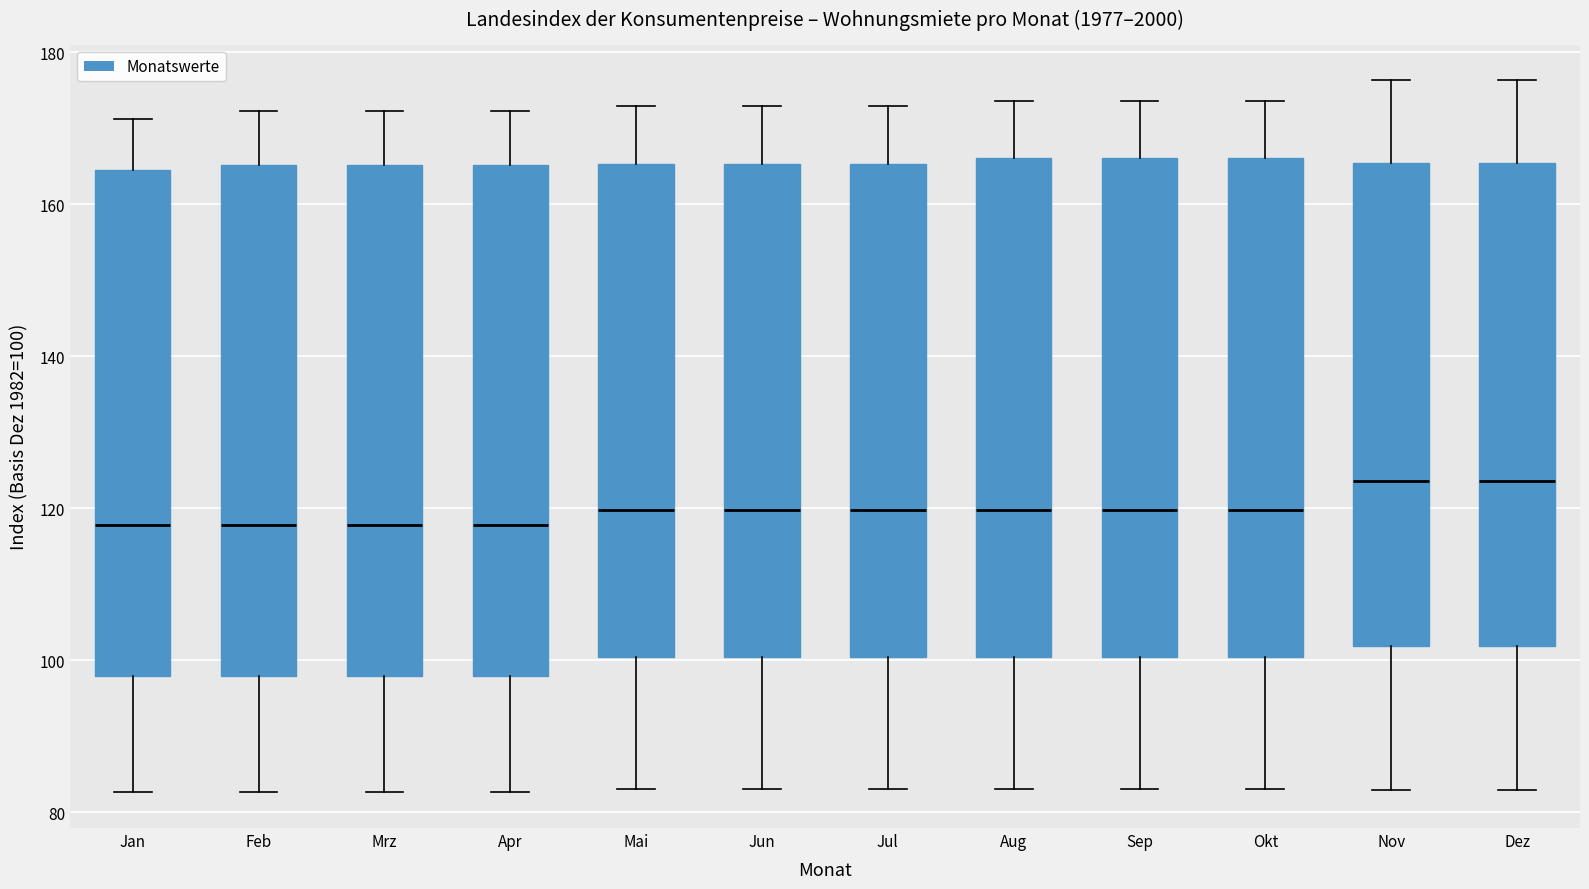

Where does the median line of the box for Jun sit on the y-axis? The values are not printed on the chart, so give them approximately, as read against the axis.

120